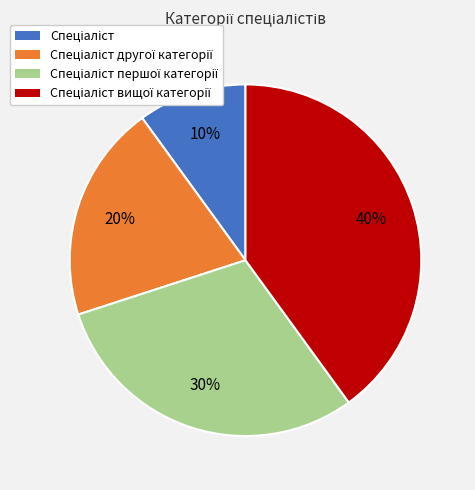

To the nearest percent, what is the average slice percentage?

25%